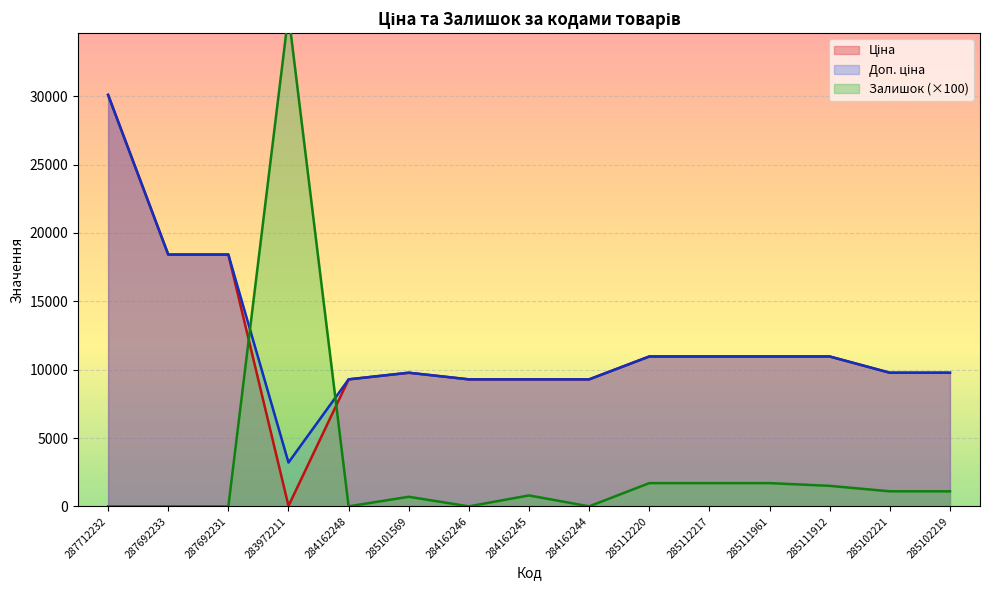

At which category does Залишок reach its first local peak?

283972211